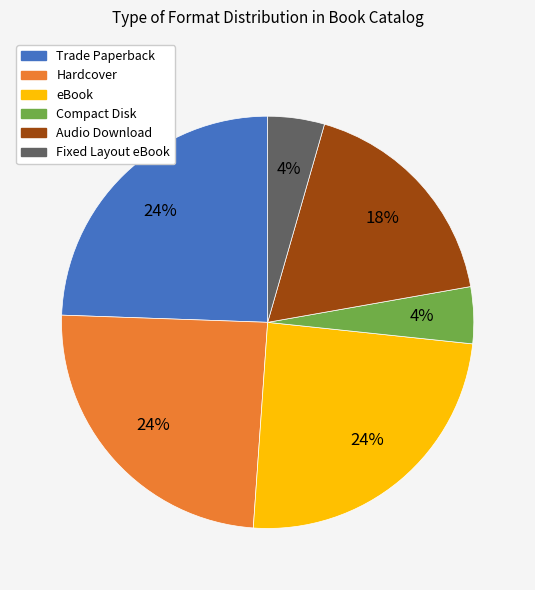

Approximately how many times larger is the value at Compact Disk compared to Trade Paperback?

0.2